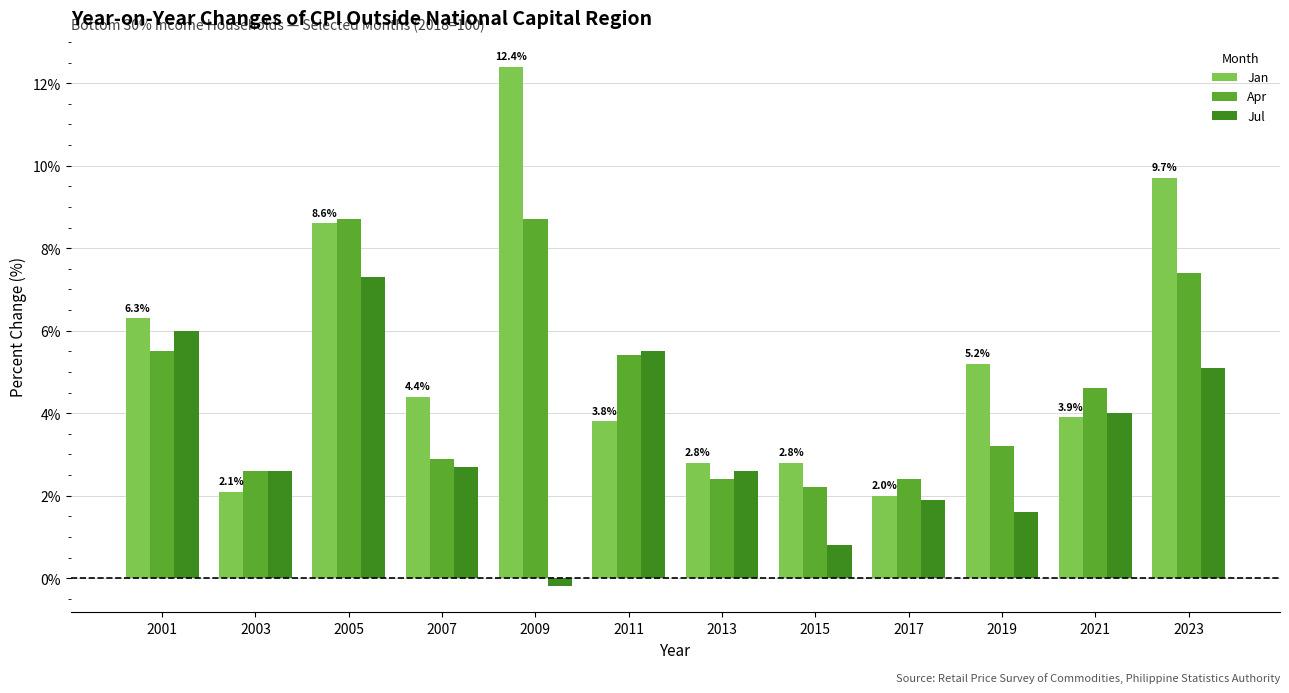

Rank the series by their average value, from lowest to highest.

Jul, Apr, Jan